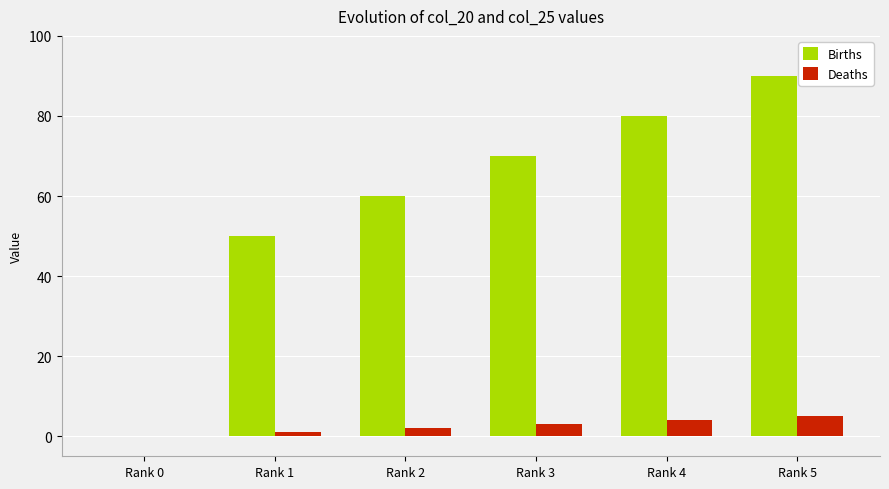

True or false: Births has a value of 39 at Rank 3.

False